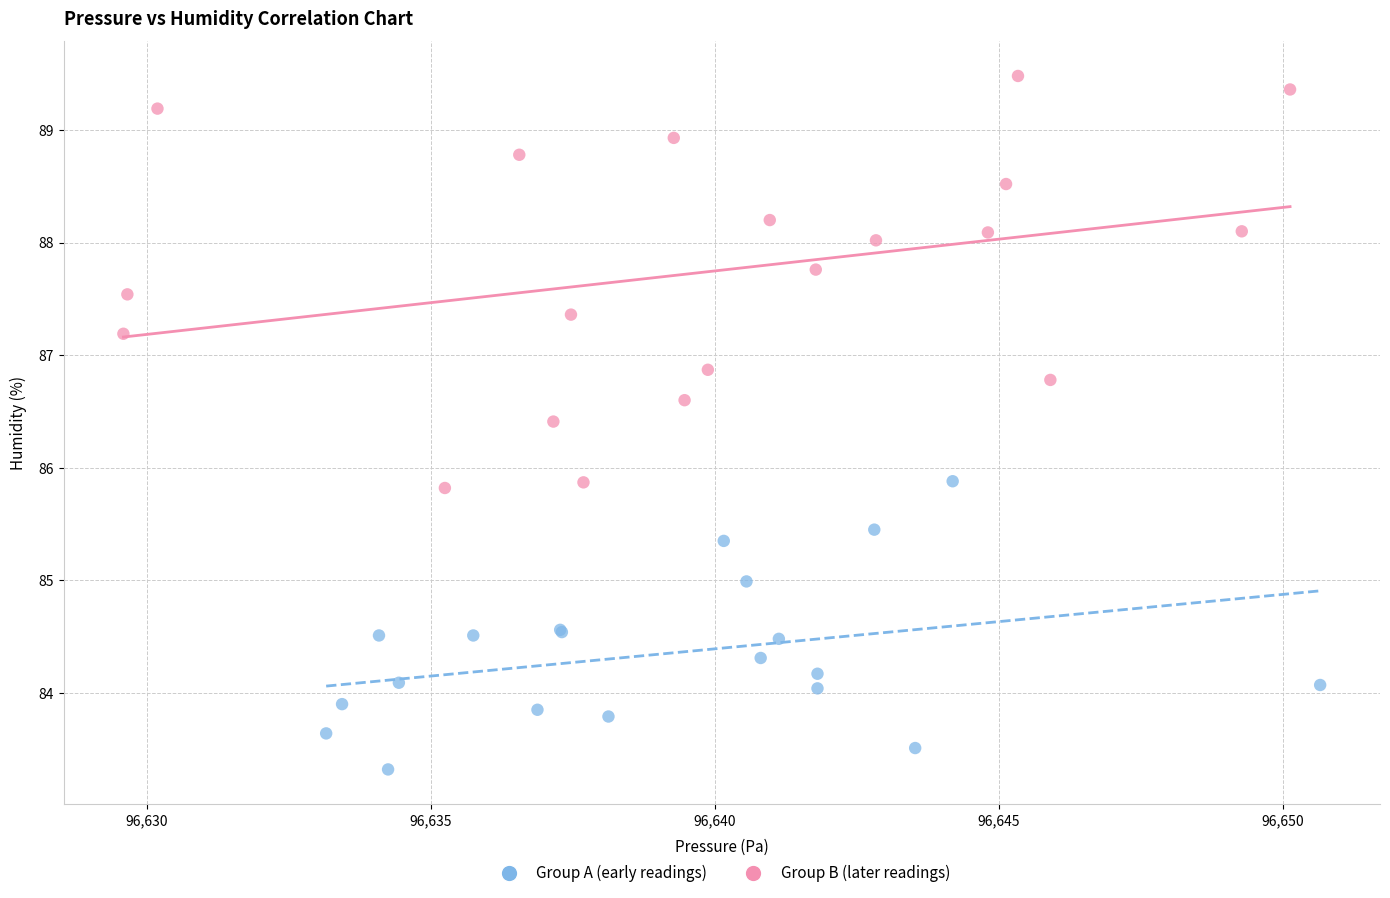

Which series reaches the maximum Y coordinate?

Group B (later readings)